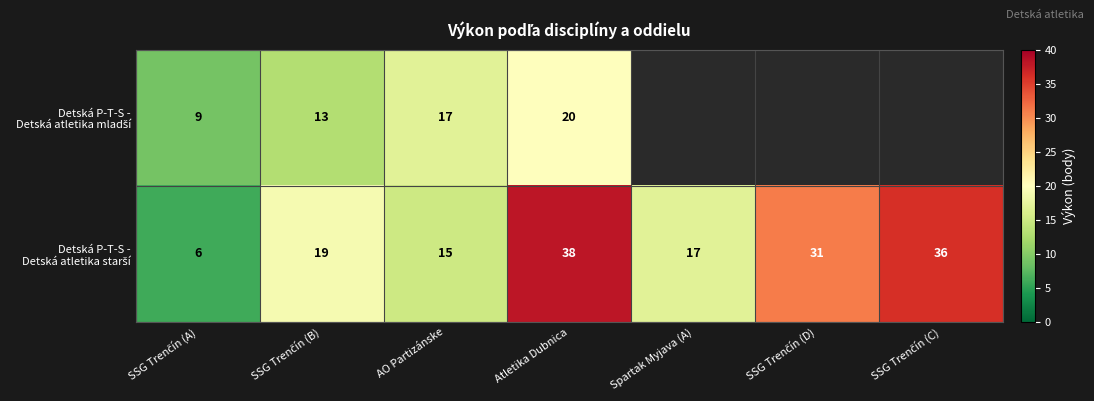

How many distinct data groups are displayed?

2